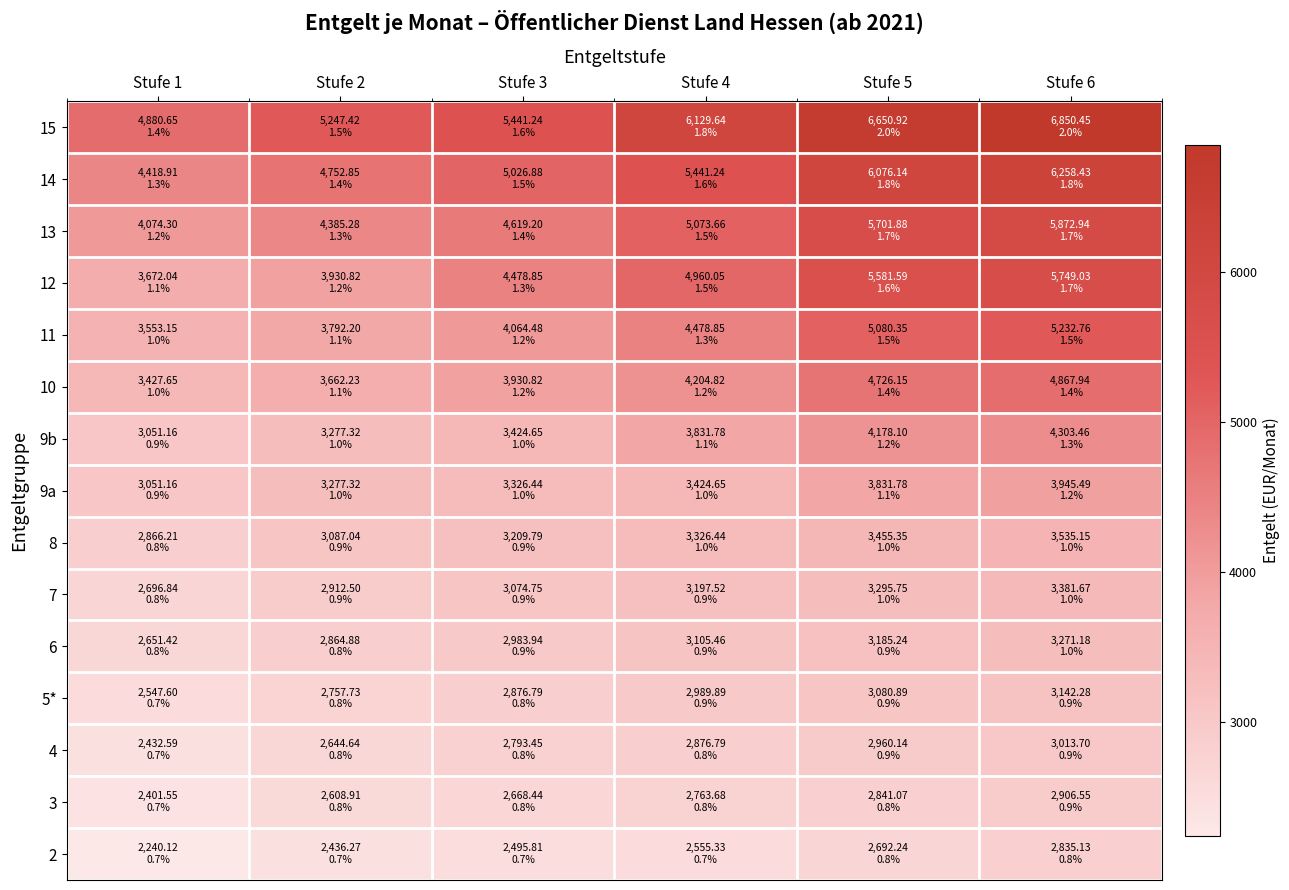

How many series are shown in this chart?

15